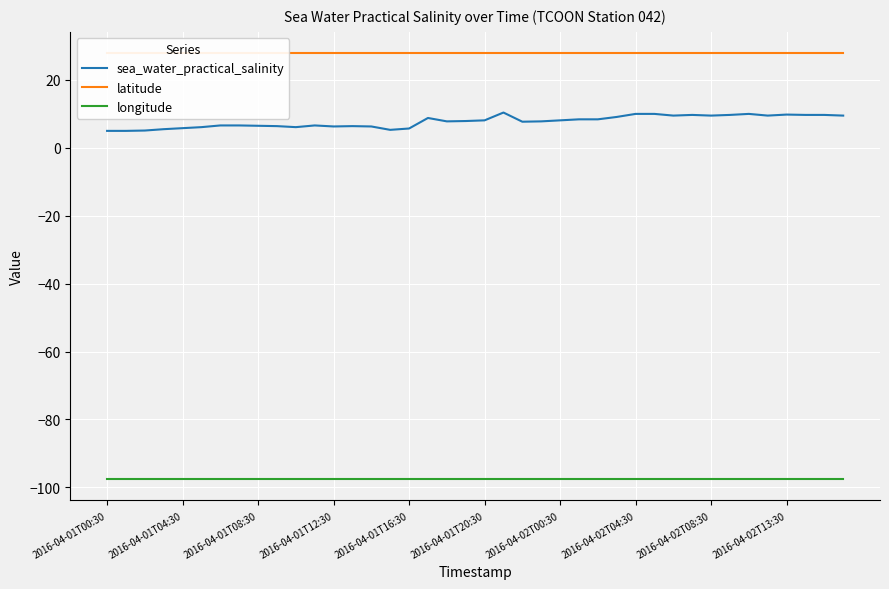

What is the difference between the maximum and minimum values in the sea_water_practical_salinity series?

5.4